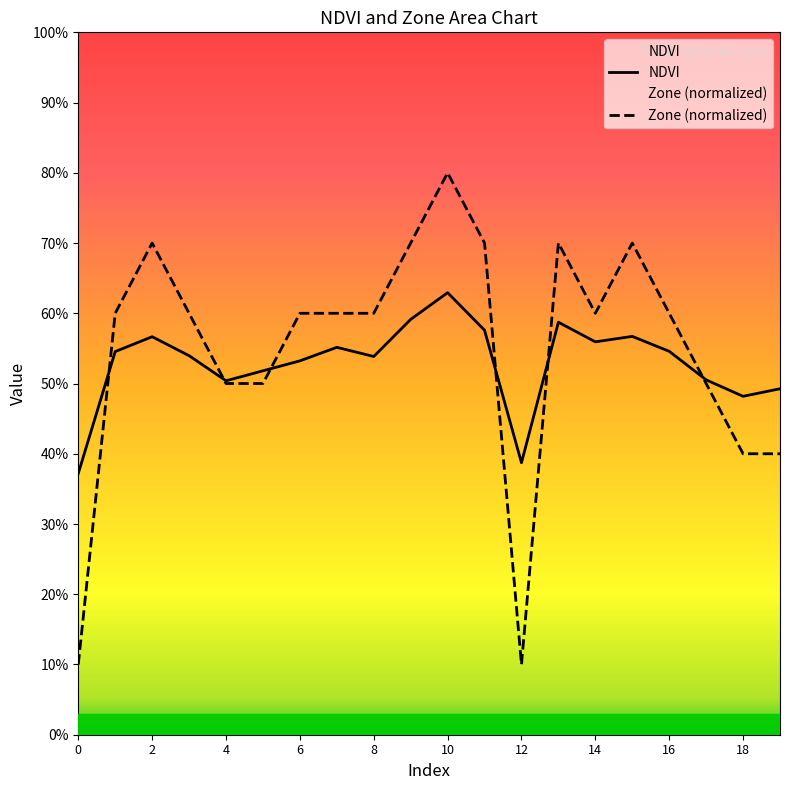

List the labels in order of NDVI value, largest first.

10, 9, 13, 11, 15, 2, 14, 7, 16, 1, 3, 8, 6, 5, 17, 4, 19, 18, 12, 0